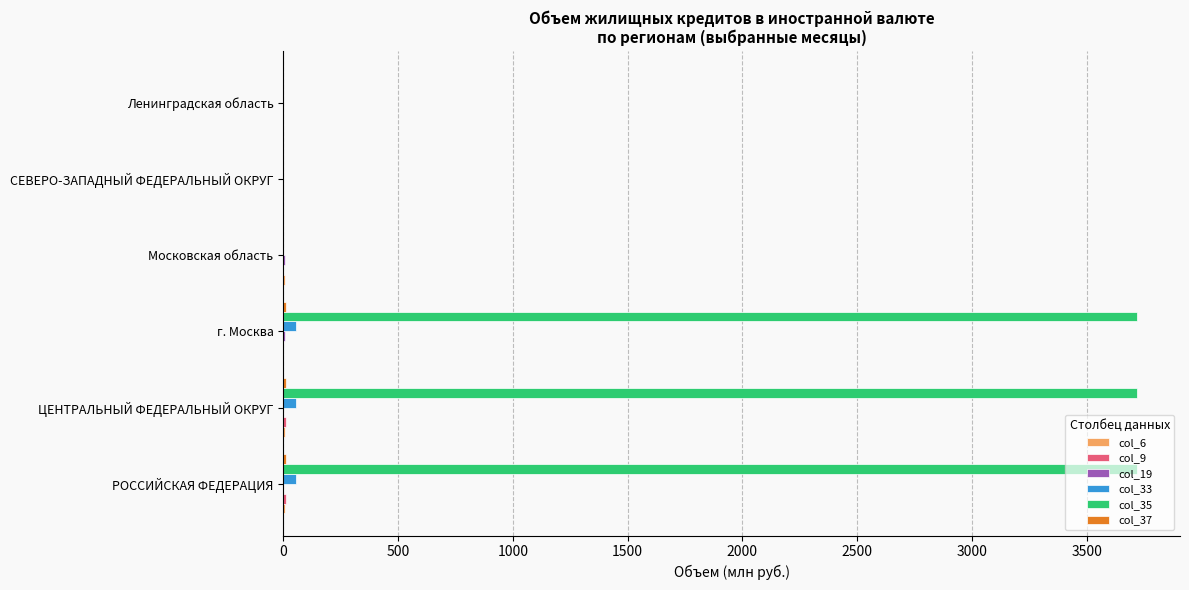

What is the greatest value displayed?

3720